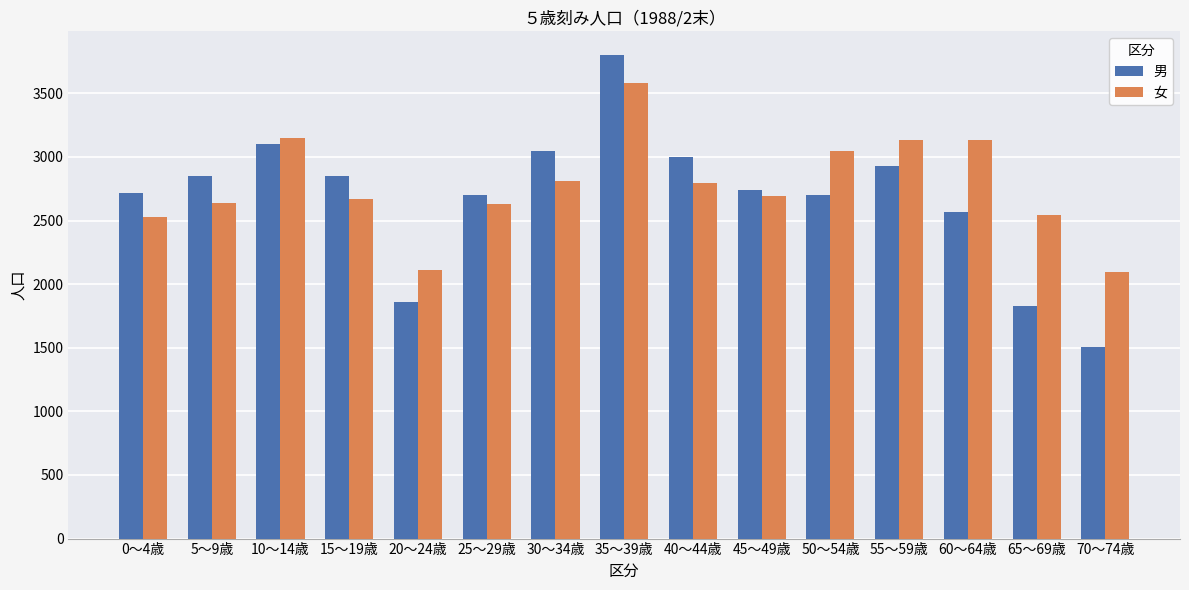

How many bars are there in total?

30